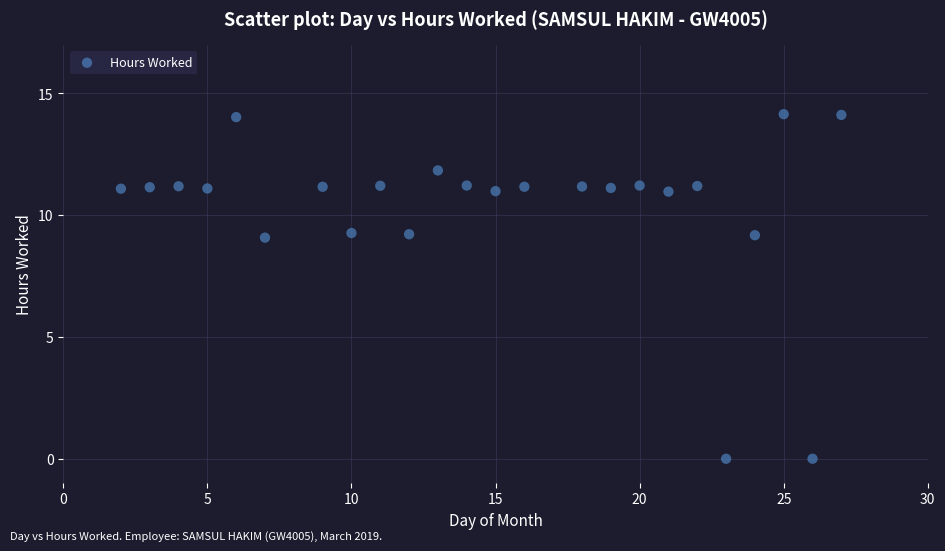

What is the range of Y values (max minus min)?

14.2